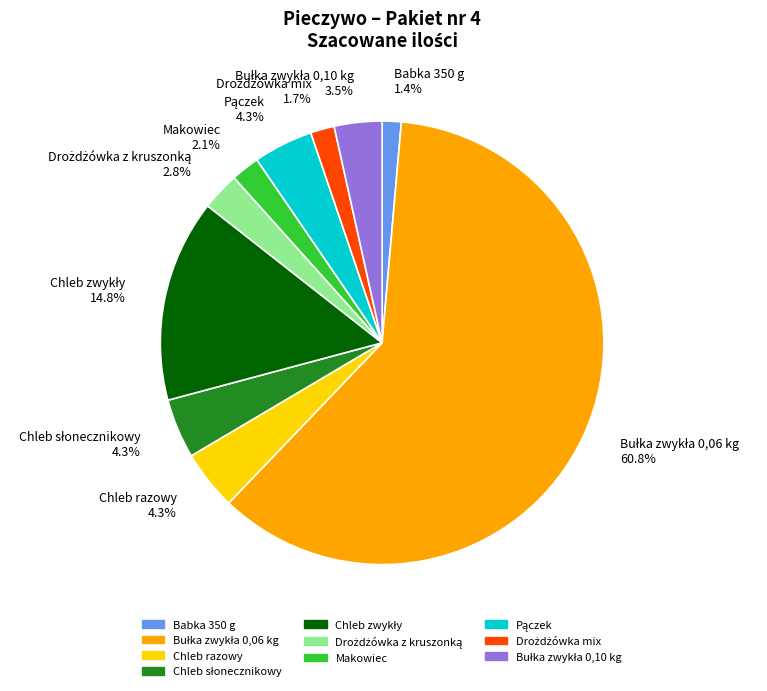

The Chleb razowy slice represents 4% of the pie. True or false?

True